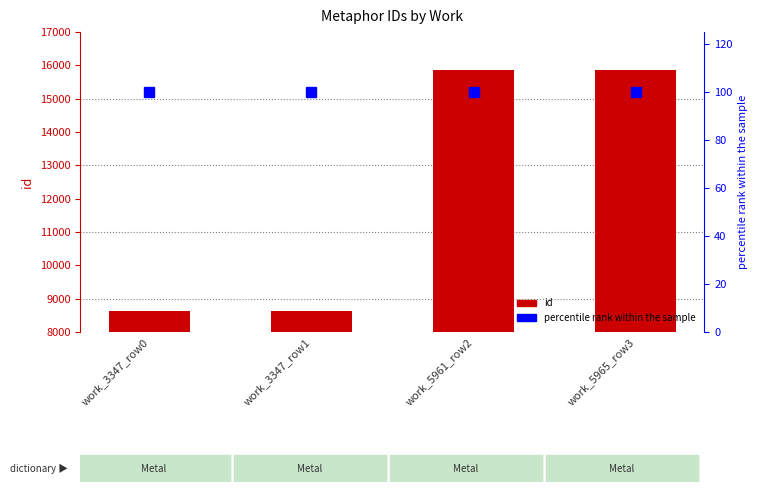

What is the sum of all percentile rank within the sample values?

400